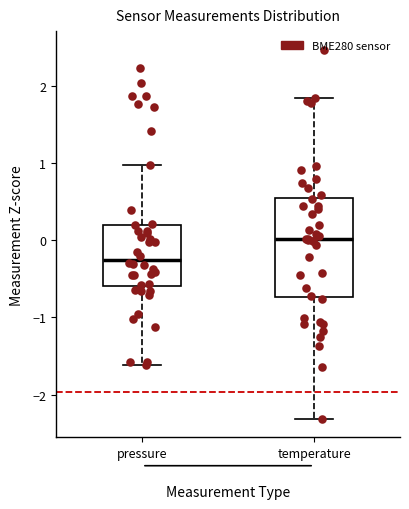

Reading left to right, transcribe this box plot: for each box, give where its median line is, the range the box spans, and where its two whiskers end, as read against the y-axis. The values are not printed on the chart, so give them approximately, as read against the axis.

pressure: median -0.3, box -0.6 to 0.2, whiskers -1.6 to 1.0
temperature: median 0.0, box -0.7 to 0.5, whiskers -2.3 to 1.8